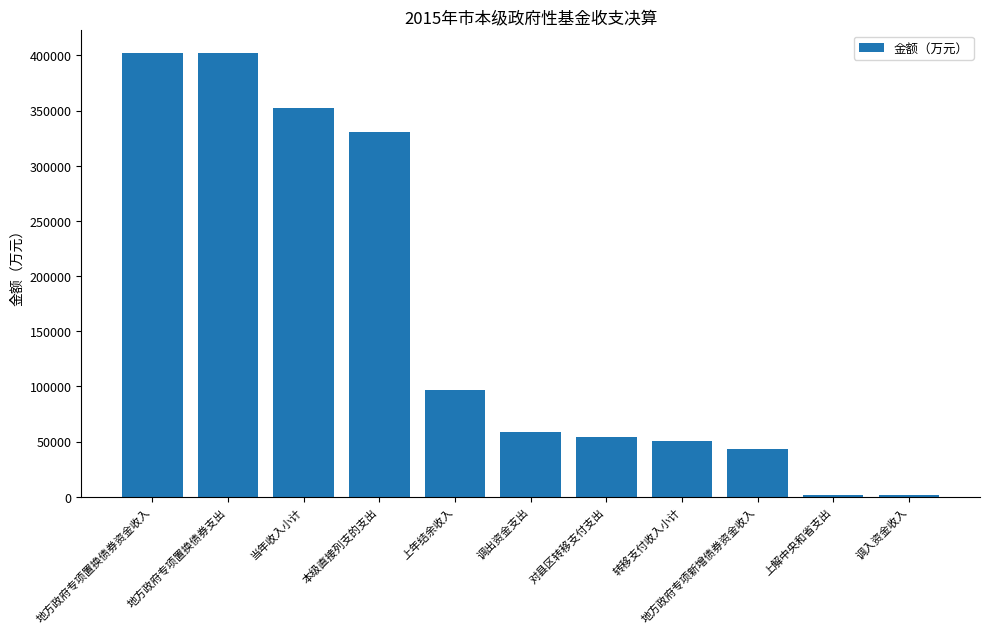

The value at 对县区转移支付支出 is 54284. True or false?

True